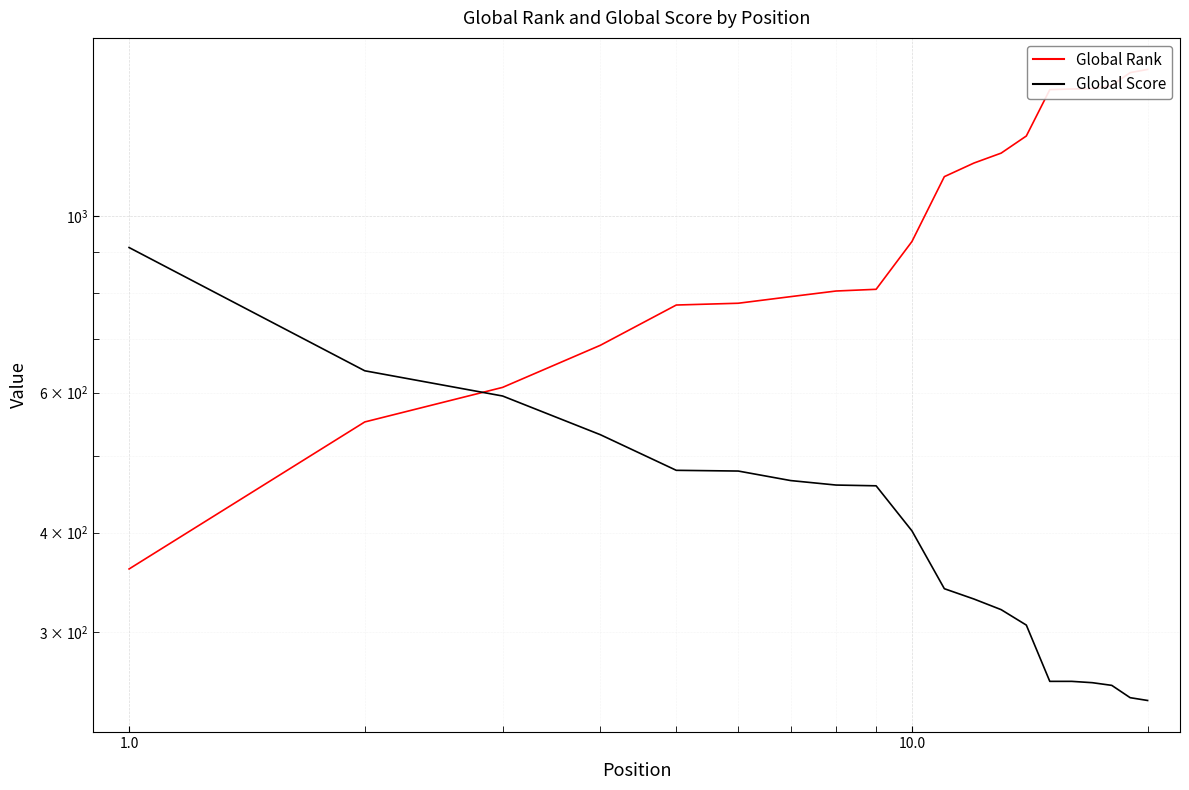

What is the highest value of the Global Score series?

913